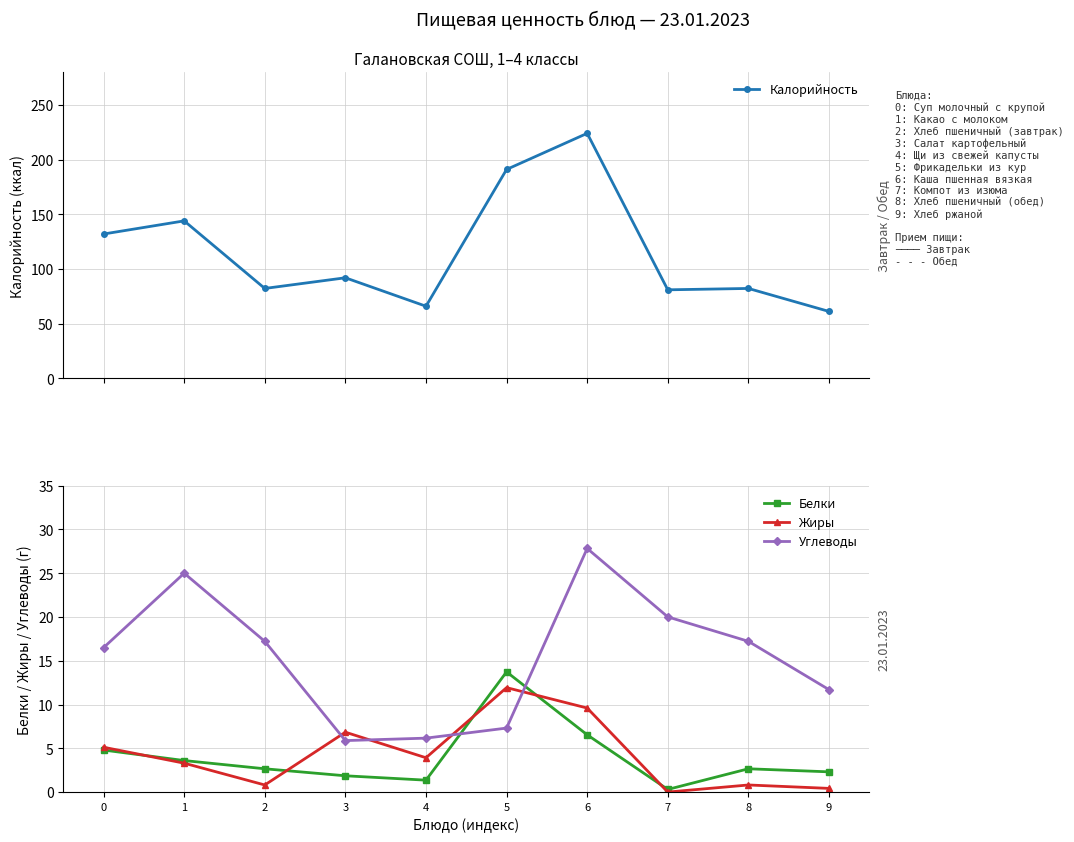

List the labels in order of Калорийность value, largest first.

6, 5, 1, 0, 3, 2, 8, 7, 4, 9